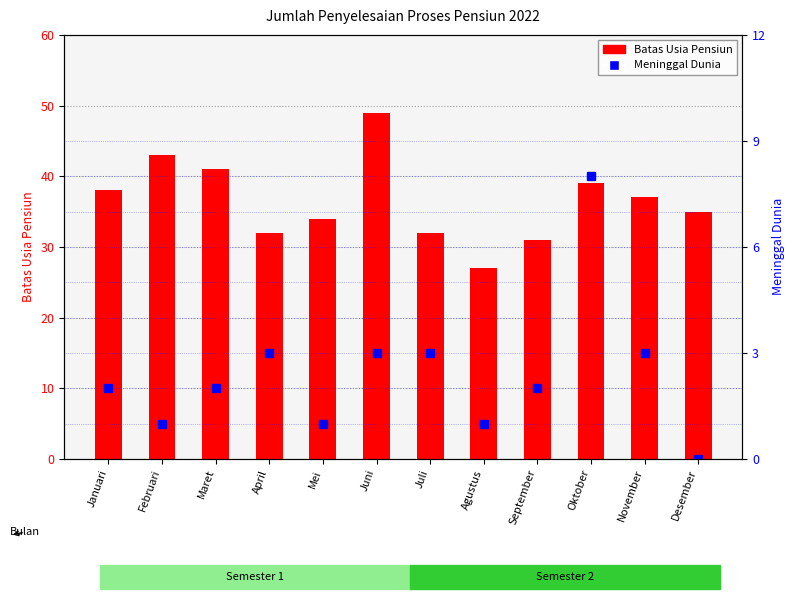

Reading left to right, transcribe all the data shown in this chart.

Batas Usia Pensiun: Januari=38	Februari=43	Maret=41	April=32	Mei=34	Juni=49	Juli=32	Agustus=27	September=31	Oktober=39	November=37	Desember=35
Meninggal Dunia: Januari=2	Februari=1	Maret=2	April=3	Mei=1	Juni=3	Juli=3	Agustus=1	September=2	Oktober=8	November=3	Desember=0